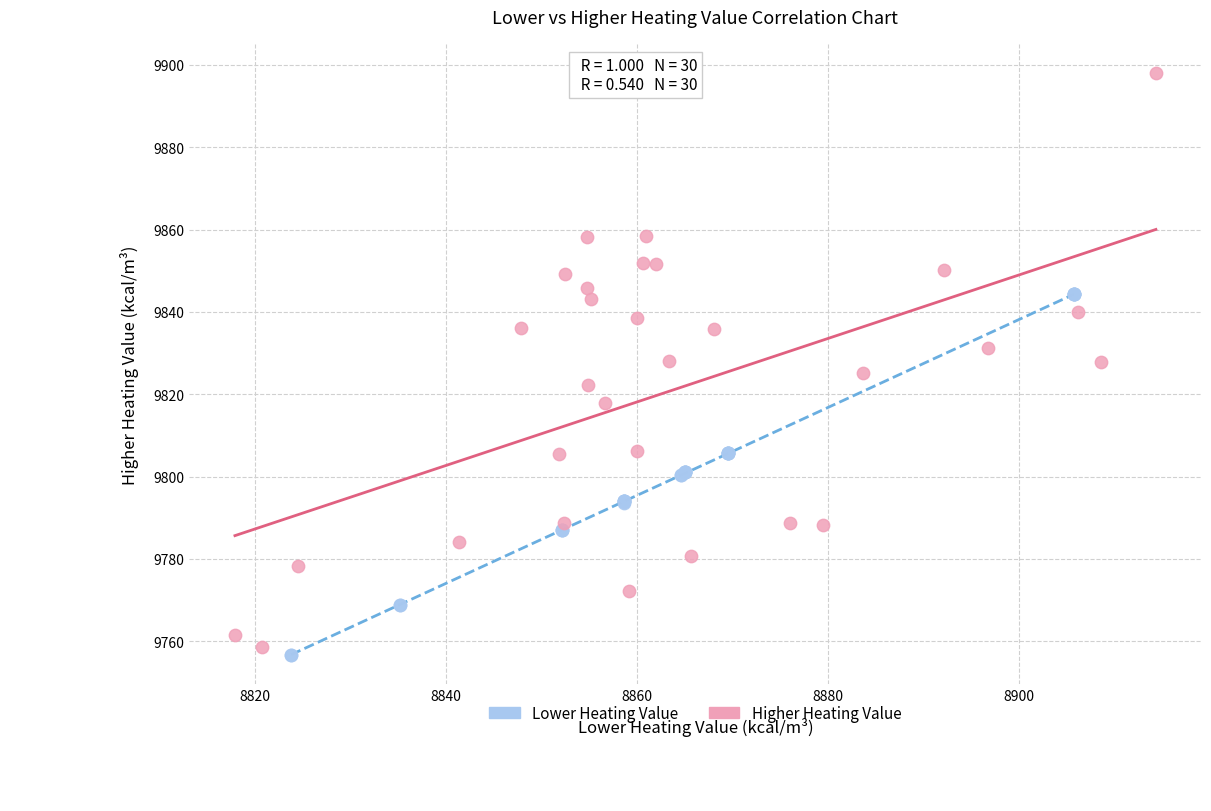

Which series has the widest spread of Y values?

Higher Heating Value